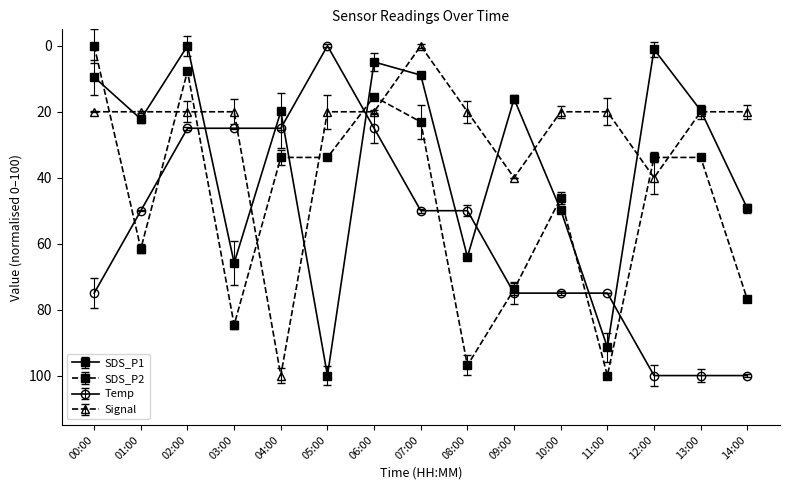

The value of SDS_P1 at 02:00 is 0.0. True or false?

True